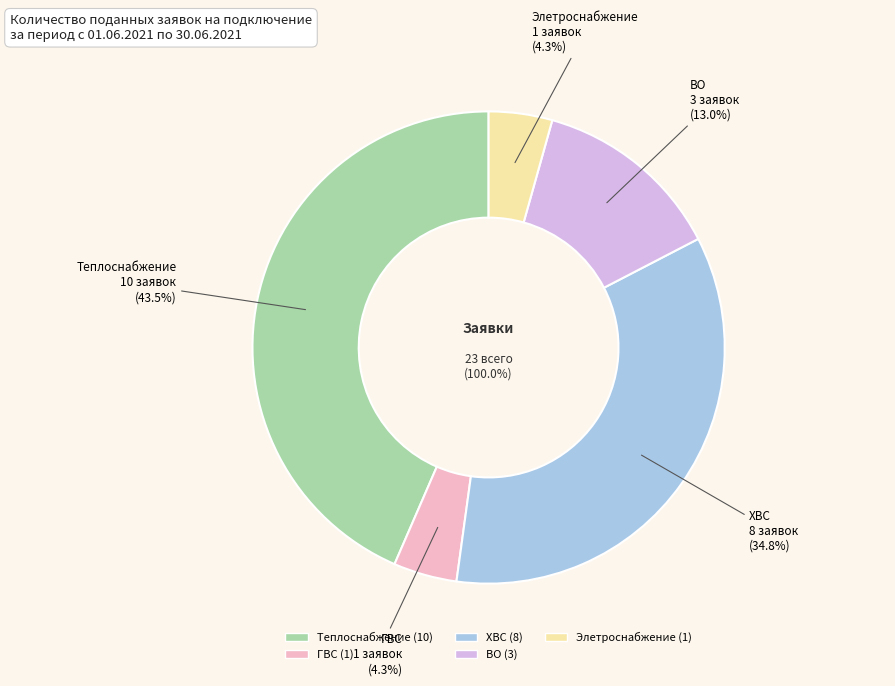

Which category has the smallest portion of the pie?

ГВС